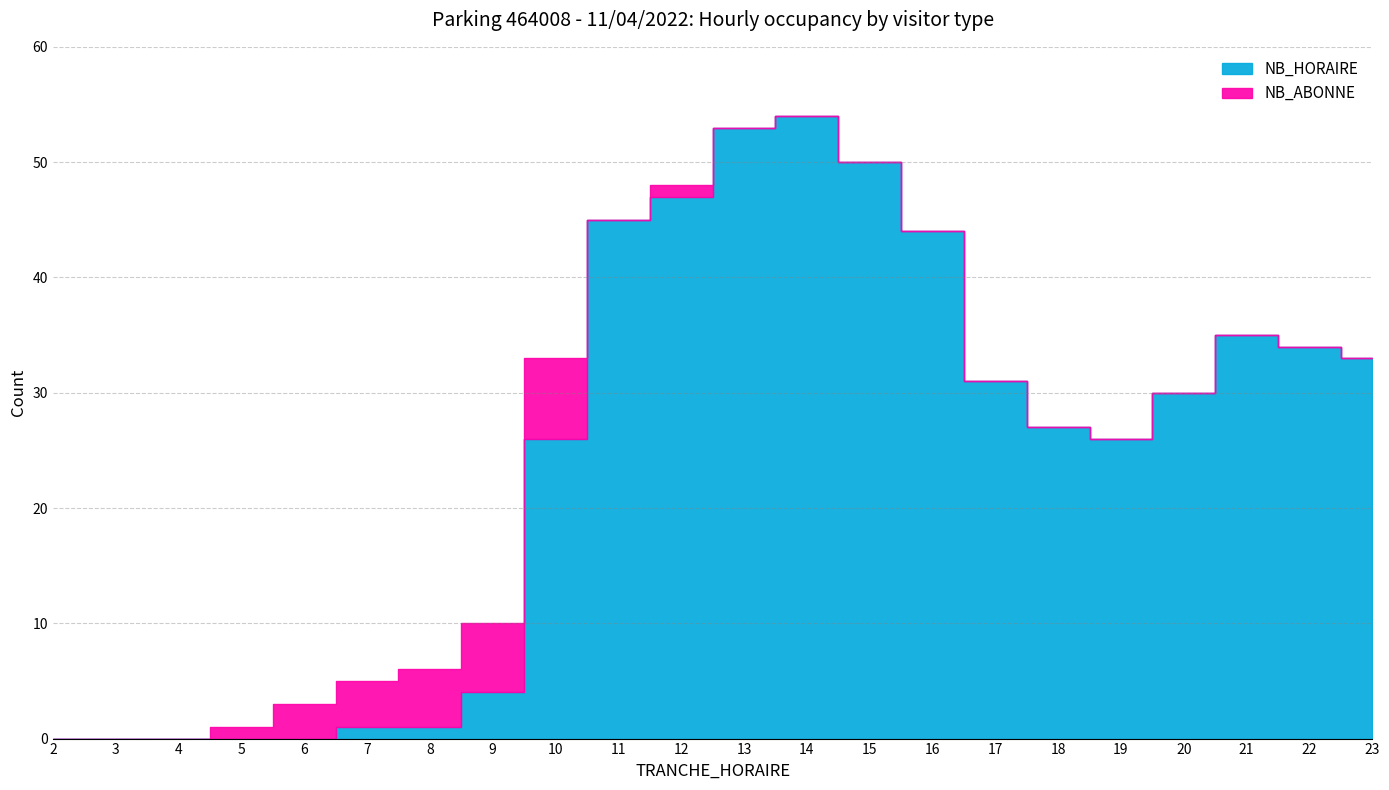

Reading right to left, transcribe all the data shown in this chart.

23=33	22=34	21=35	20=30	19=26	18=27	17=31	16=44	15=50	14=54	13=53	12=47	11=45	10=26	9=4	8=1	7=1	6=0	5=0	4=0	3=0	2=0